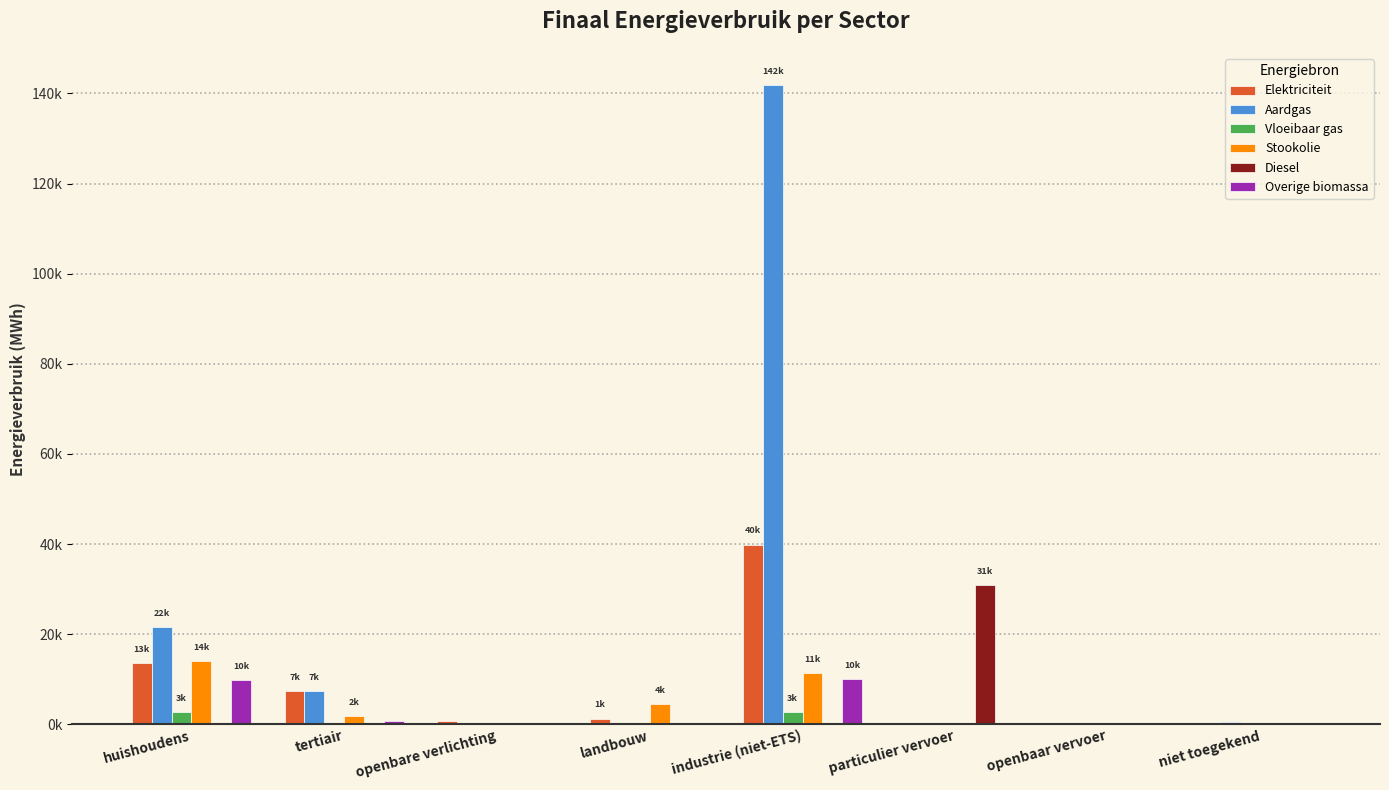

What are all the series names shown in the legend?

Elektriciteit, Aardgas, Vloeibaar gas, Stookolie, Diesel, Overige biomassa